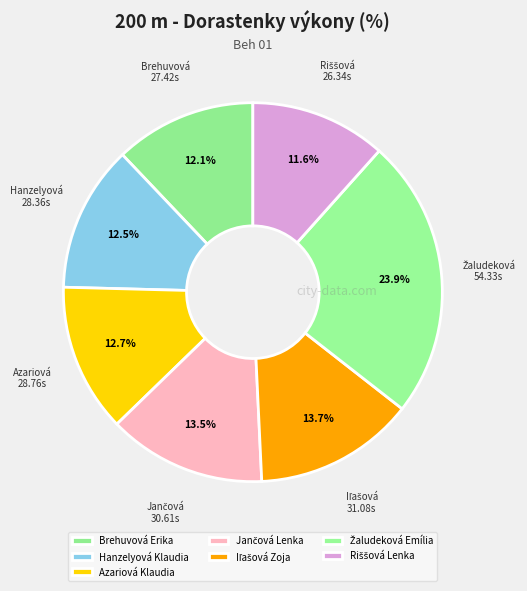

How many segments does this pie chart have?

7